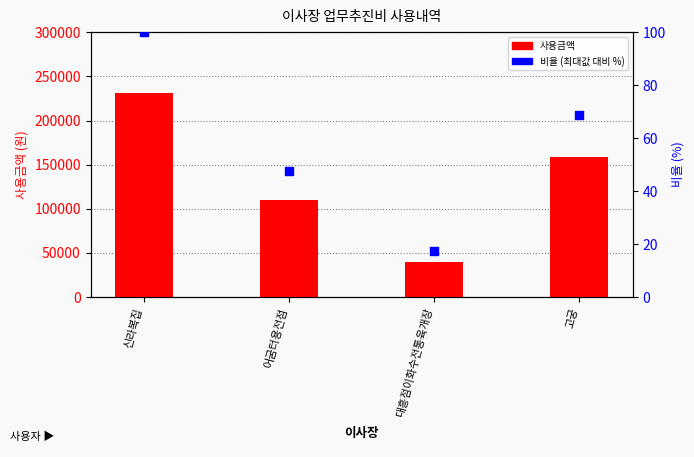

Which series has the largest total across all categories?

사용금액